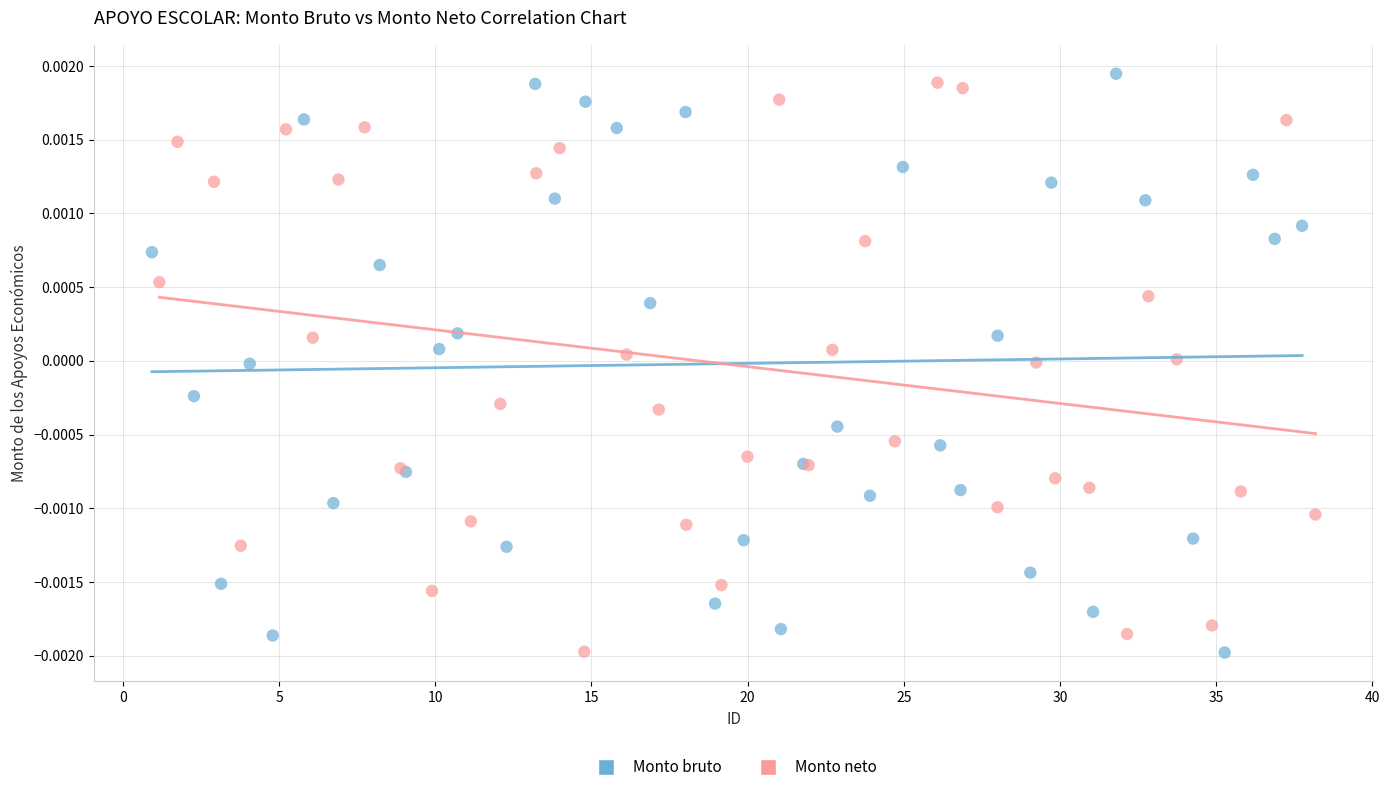

What are all the series names shown in the legend?

Monto bruto, Monto neto